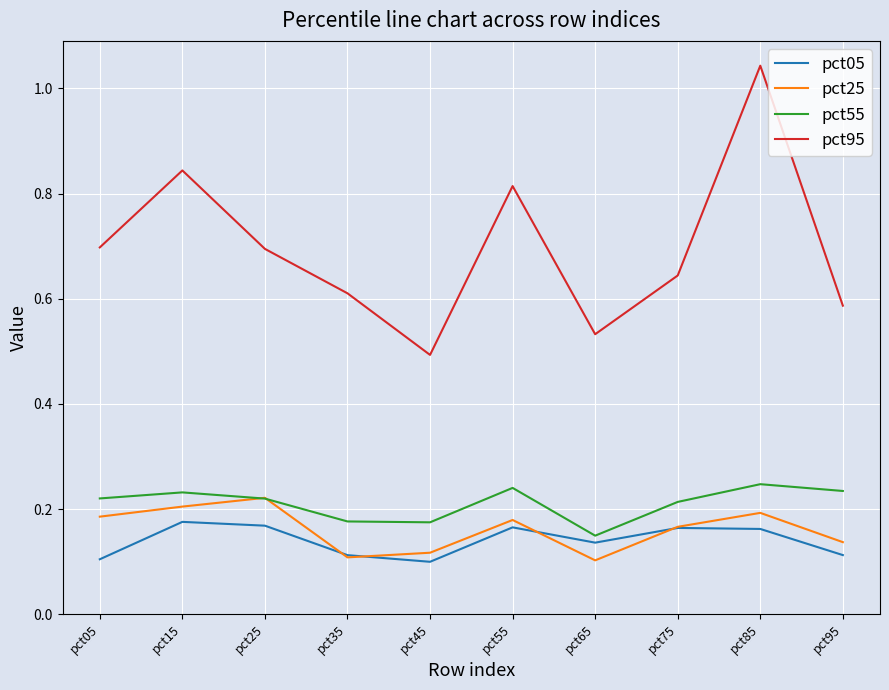

How many lines are shown in the chart?

4